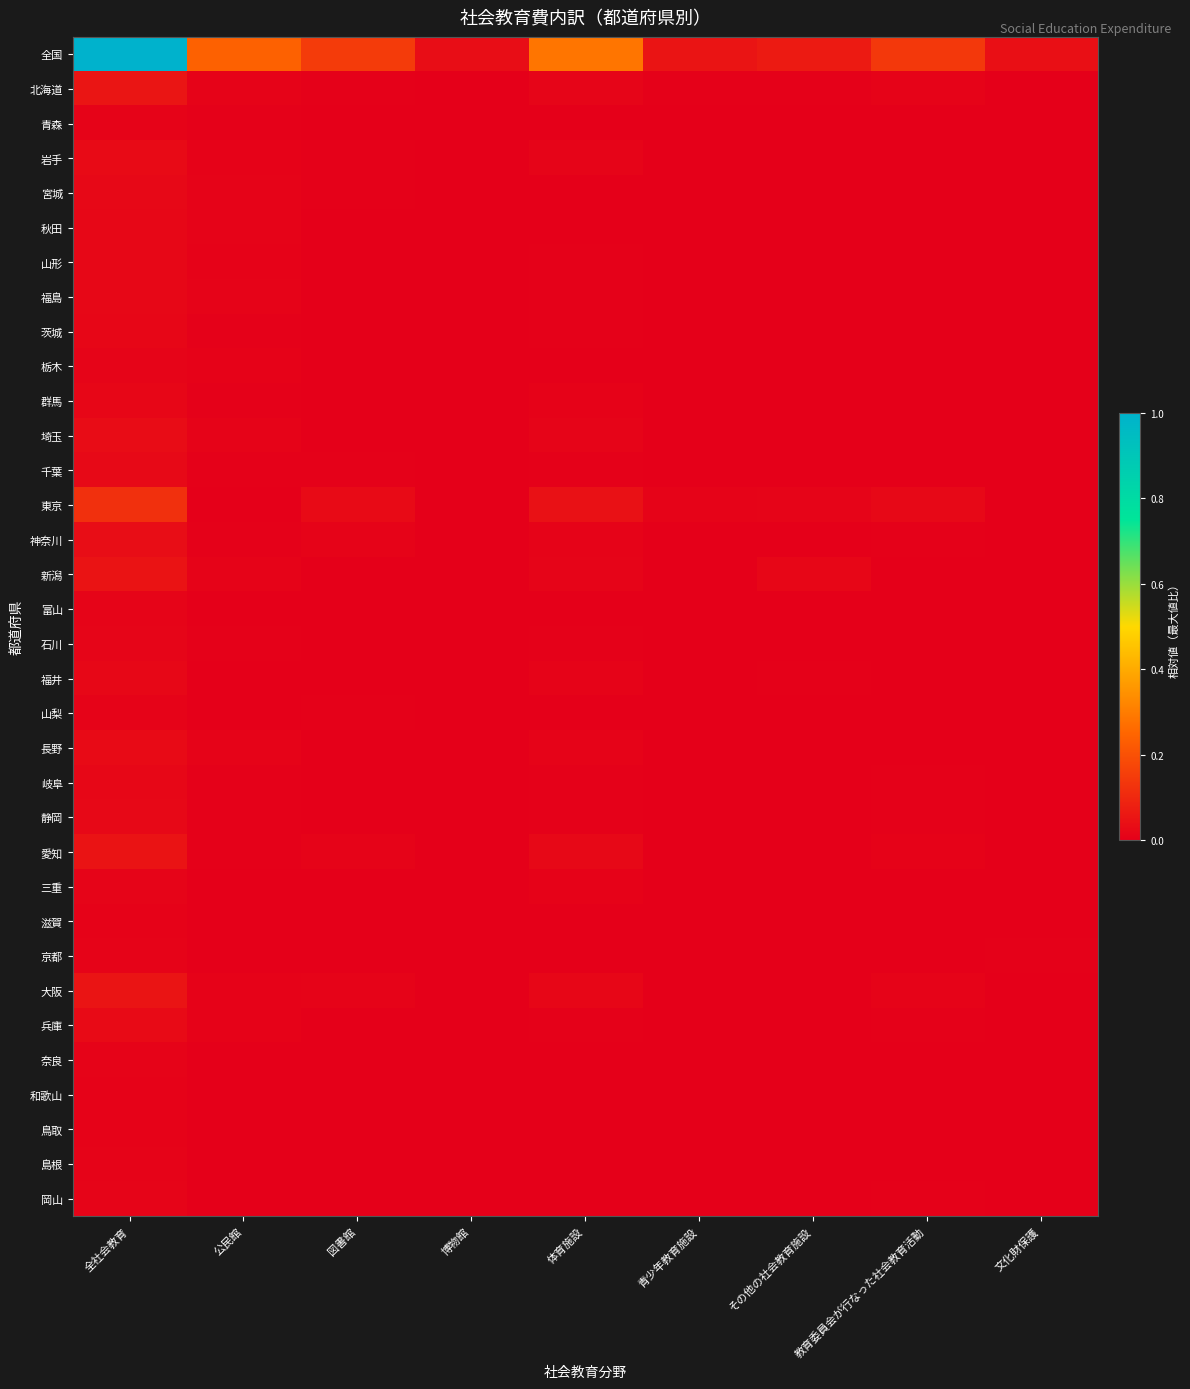

Which series has the widest spread of values?

全国